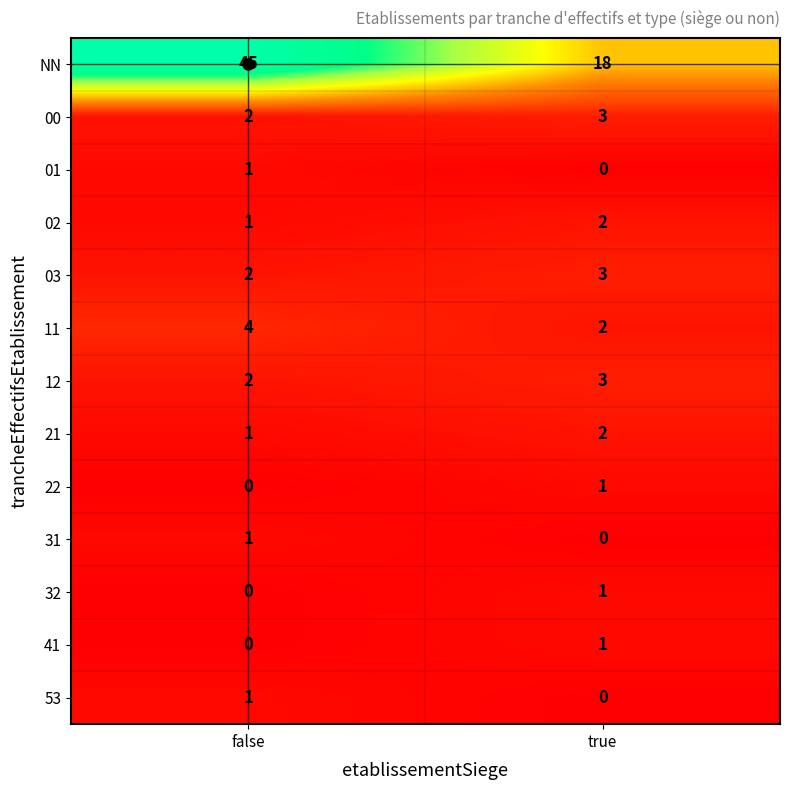

Is it true that 31 equals 0 at false?

False